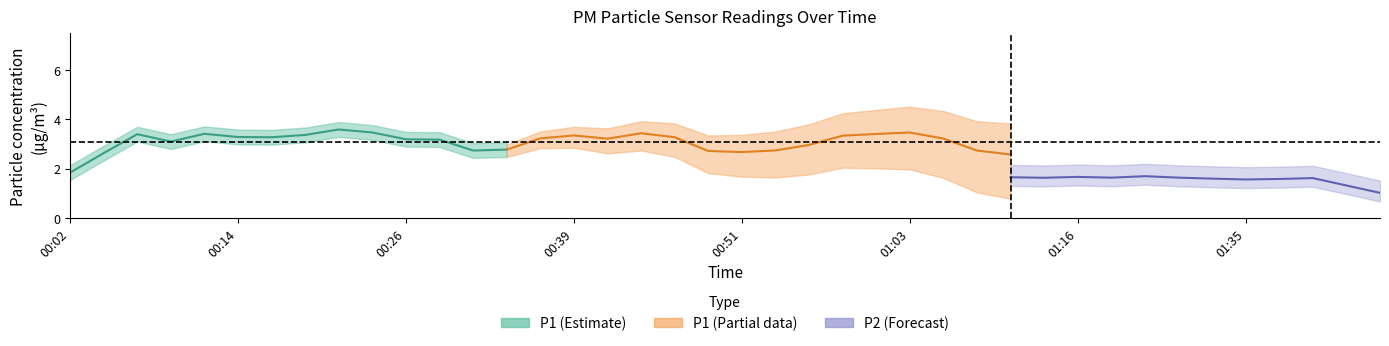

What are all the series names shown in the legend?

P1, P2